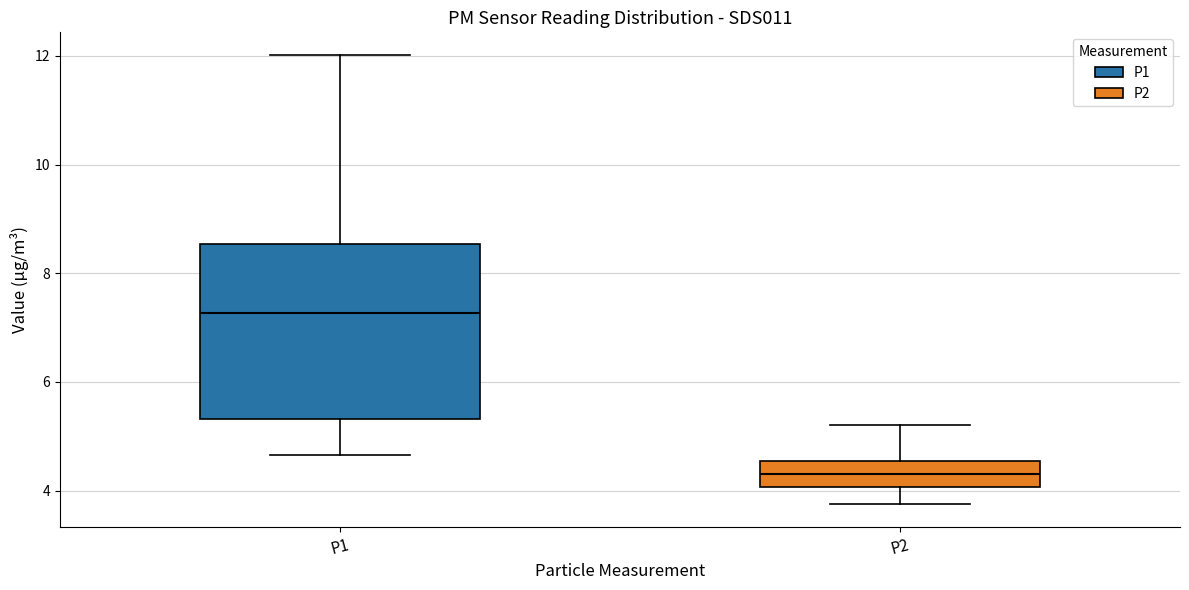

Which box's median line is the lowest?

P2